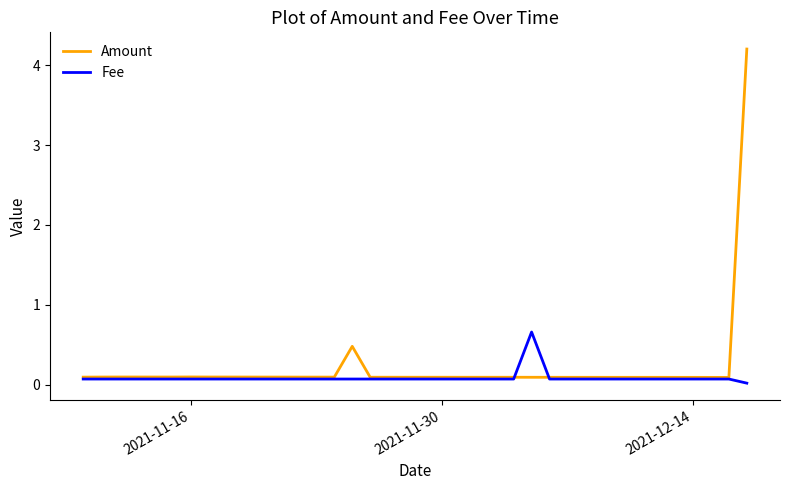

Rank the series by their average value, from highest to lowest.

Amount, Fee